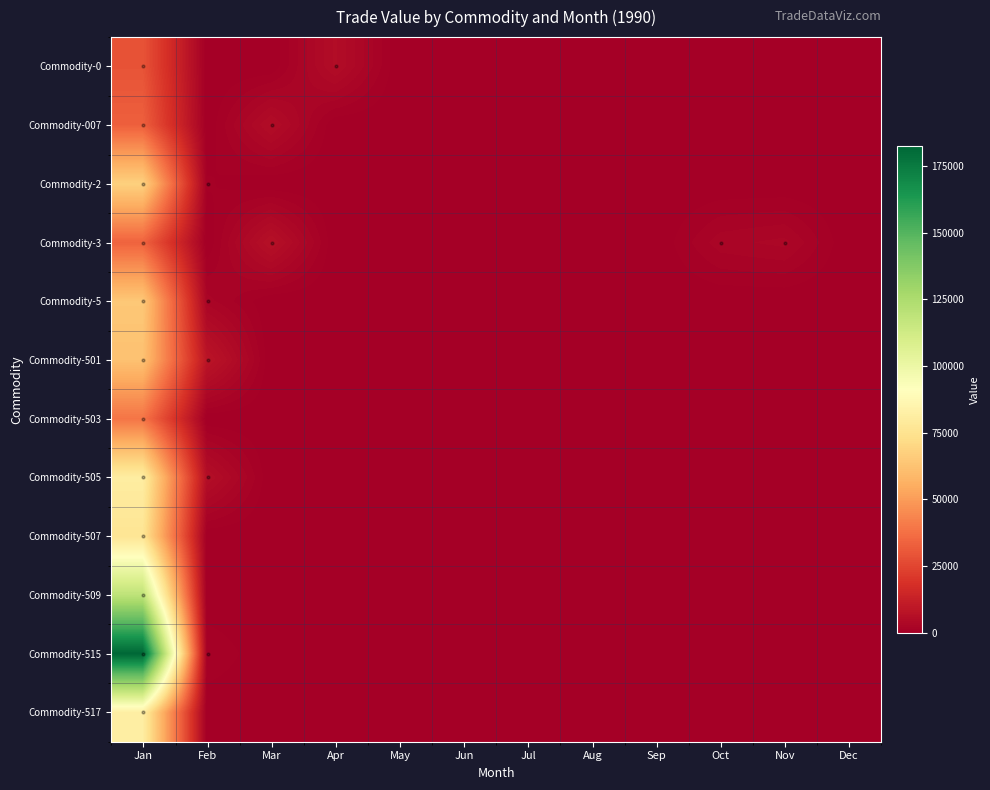

Reading left to right, list all the values displayed in this chart.

Commodity-0: Jan=29034	Feb=0	Mar=0	Apr=5155	May=0	Jun=0	Jul=0	Aug=0	Sep=0	Oct=0	Nov=0	Dec=0
Commodity-007: Jan=32766	Feb=0	Mar=5155	Apr=0	May=0	Jun=0	Jul=0	Aug=0	Sep=0	Oct=0	Nov=0	Dec=0
Commodity-2: Jan=67612	Feb=819	Mar=0	Apr=0	May=0	Jun=0	Jul=0	Aug=0	Sep=0	Oct=0	Nov=0	Dec=0
Commodity-3: Jan=33752	Feb=0	Mar=6498	Apr=0	May=0	Jun=0	Jul=0	Aug=0	Sep=0	Oct=2579	Nov=3100	Dec=0
Commodity-5: Jan=64298	Feb=2431	Mar=0	Apr=0	May=0	Jun=0	Jul=0	Aug=0	Sep=0	Oct=0	Nov=0	Dec=0
Commodity-501: Jan=61970	Feb=8253	Mar=0	Apr=0	May=0	Jun=0	Jul=0	Aug=0	Sep=0	Oct=0	Nov=0	Dec=0
Commodity-503: Jan=38751	Feb=0	Mar=0	Apr=0	May=0	Jun=0	Jul=0	Aug=0	Sep=0	Oct=0	Nov=0	Dec=0
Commodity-505: Jan=80822	Feb=5763	Mar=0	Apr=0	May=0	Jun=0	Jul=0	Aug=0	Sep=0	Oct=0	Nov=0	Dec=0
Commodity-507: Jan=76184	Feb=0	Mar=0	Apr=0	May=0	Jun=0	Jul=0	Aug=0	Sep=0	Oct=0	Nov=0	Dec=0
Commodity-509: Jan=119217	Feb=0	Mar=0	Apr=0	May=0	Jun=0	Jul=0	Aug=0	Sep=0	Oct=0	Nov=0	Dec=0
Commodity-515: Jan=182355	Feb=1440	Mar=0	Apr=0	May=0	Jun=0	Jul=0	Aug=0	Sep=0	Oct=0	Nov=0	Dec=0
Commodity-517: Jan=81259	Feb=0	Mar=0	Apr=0	May=0	Jun=0	Jul=0	Aug=0	Sep=0	Oct=0	Nov=0	Dec=0